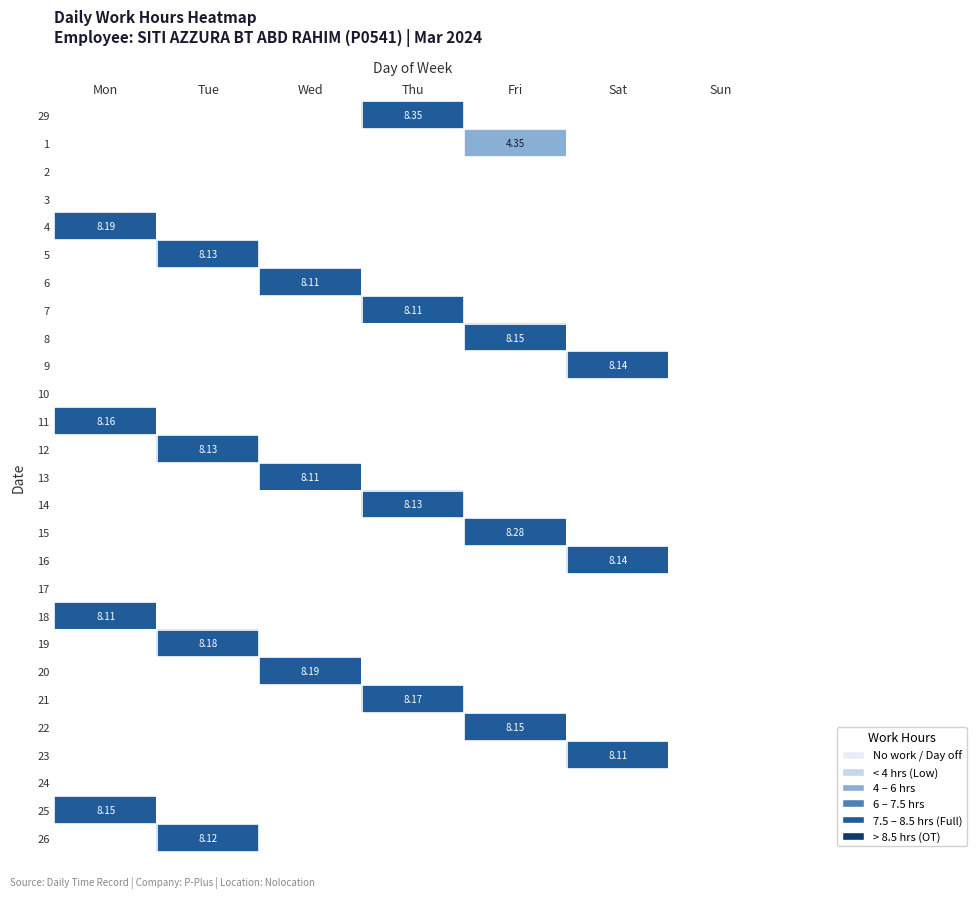

How many positive values does the 15 series have?

1